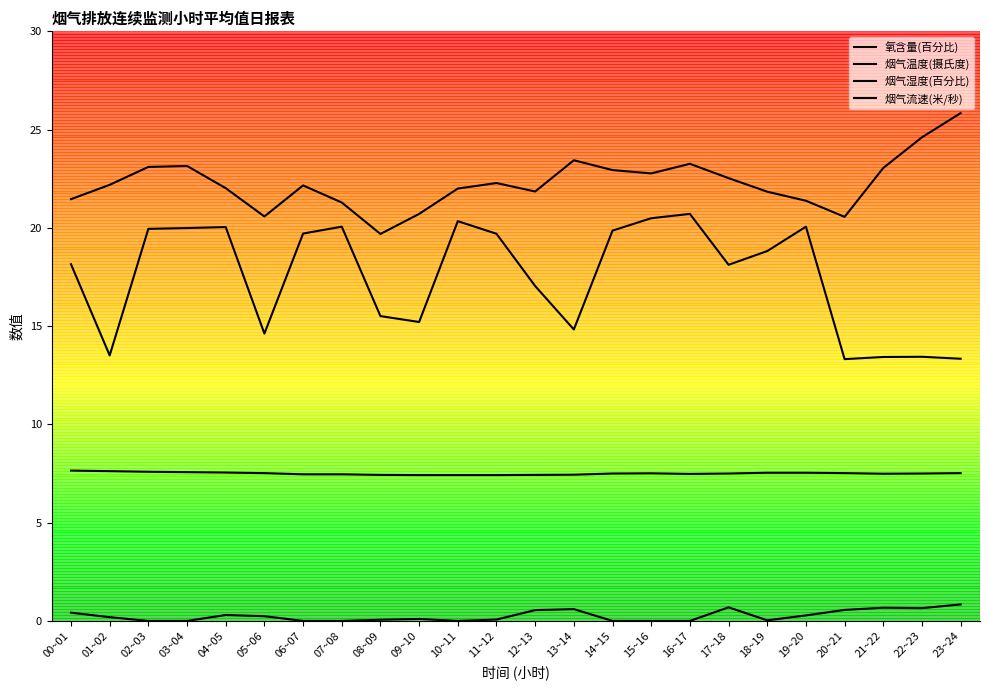

Does the chart display data point markers on the line(s)?

No